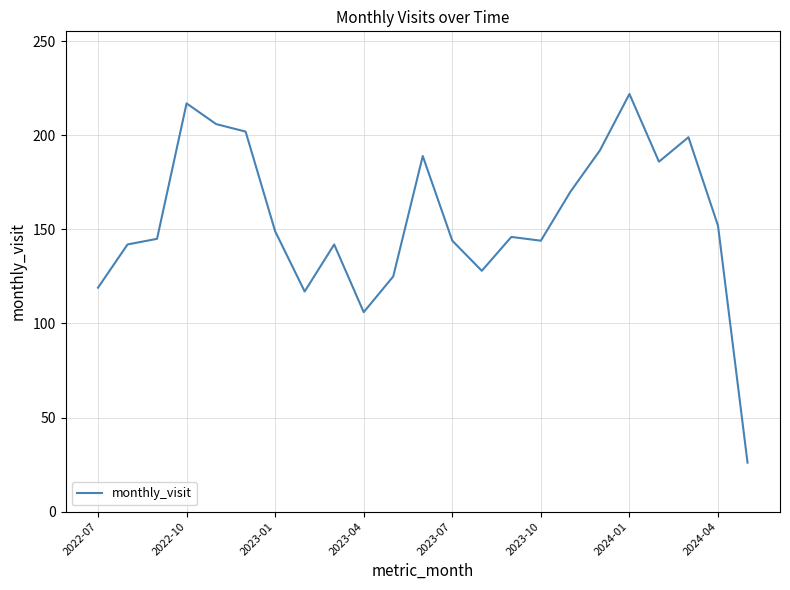

What is the minimum value shown in the chart?

26